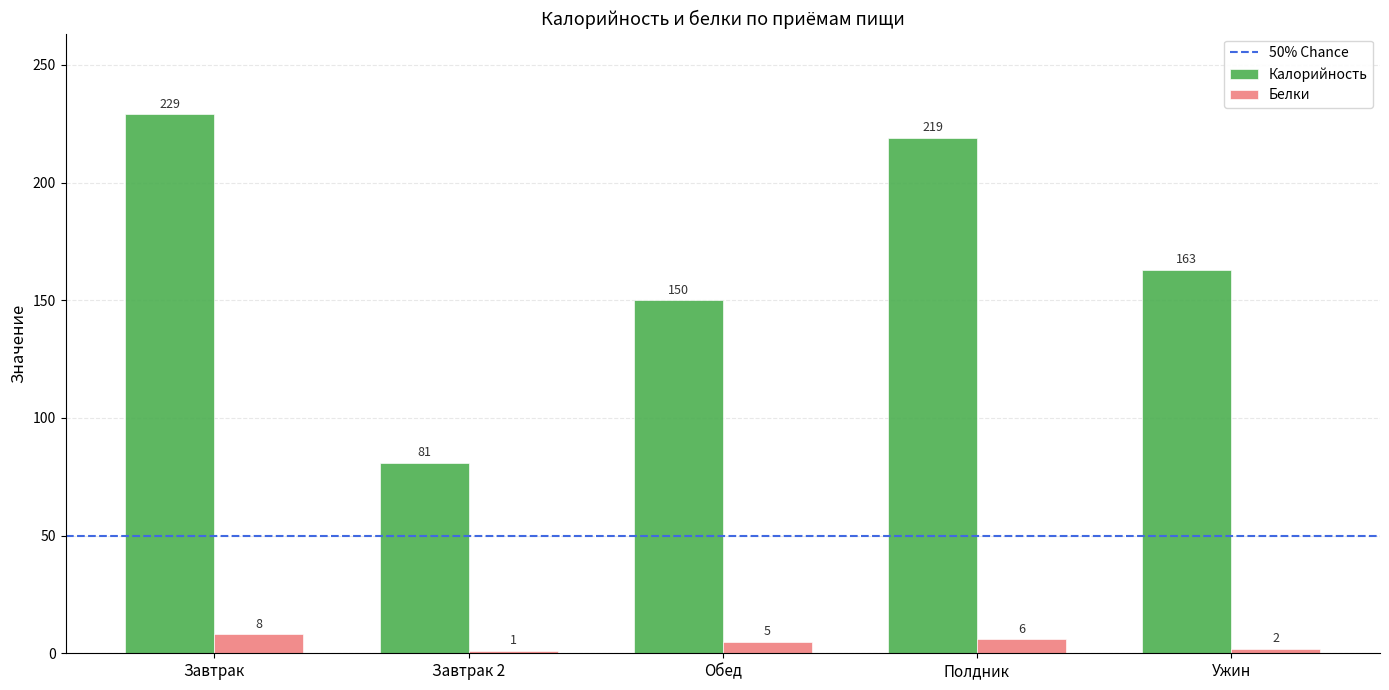

What is the average value of the Калорийность series?

168